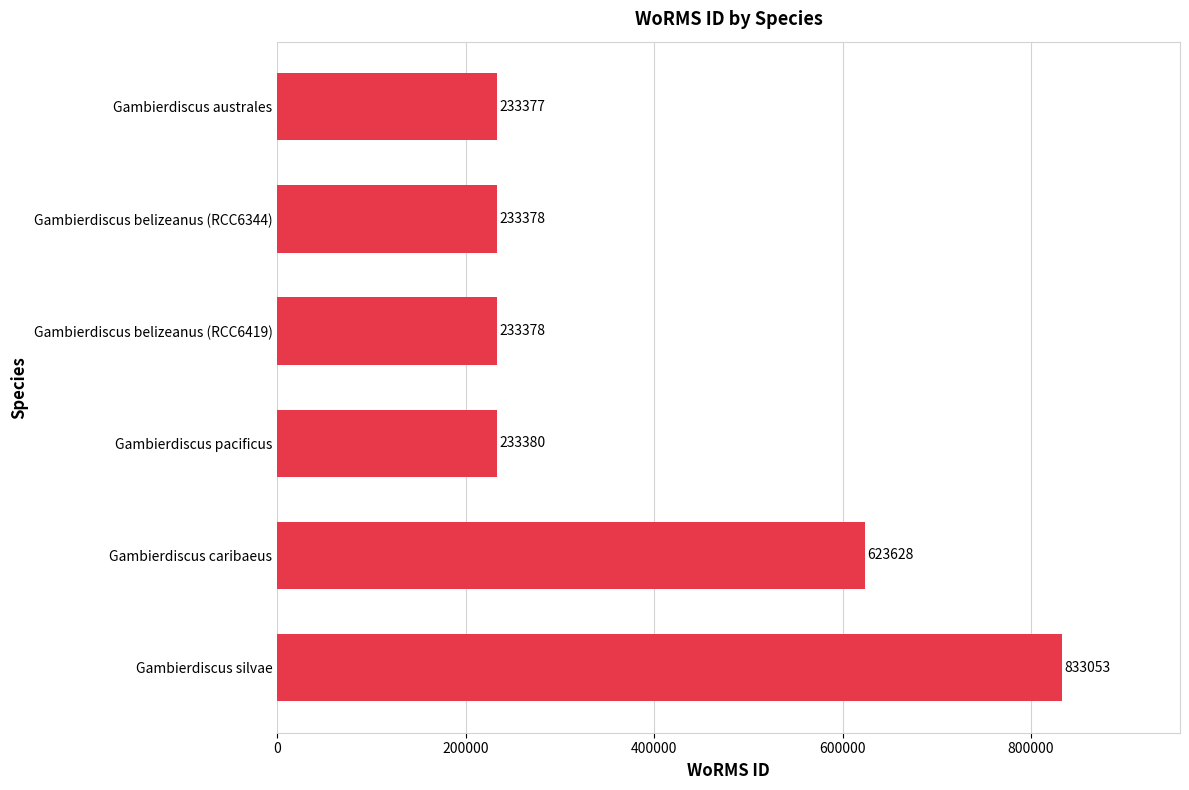

The value at Gambierdiscus belizeanus (RCC6344) is 233378. True or false?

True